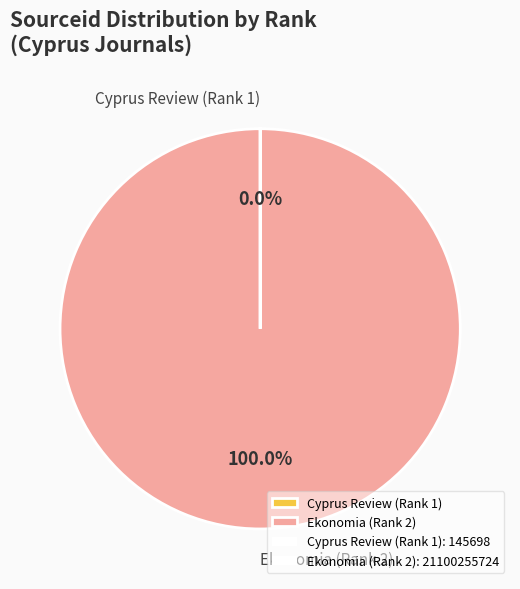

Which slice is the largest?

Ekonomia (Rank 2)